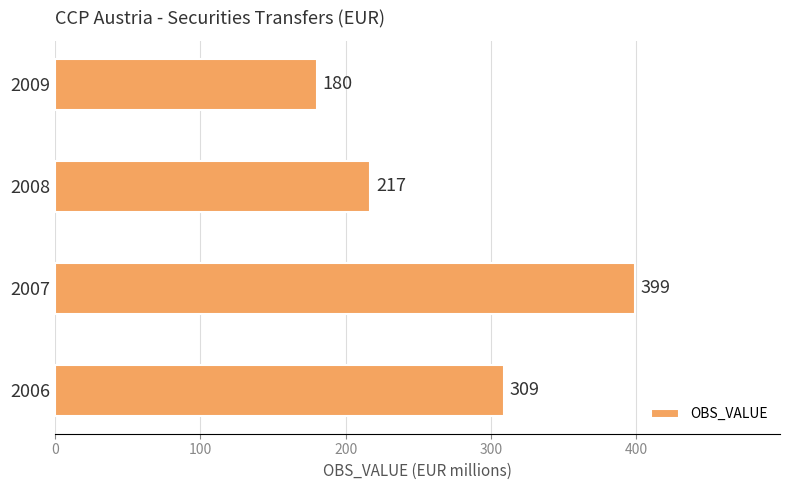

What is the smallest value displayed?

180